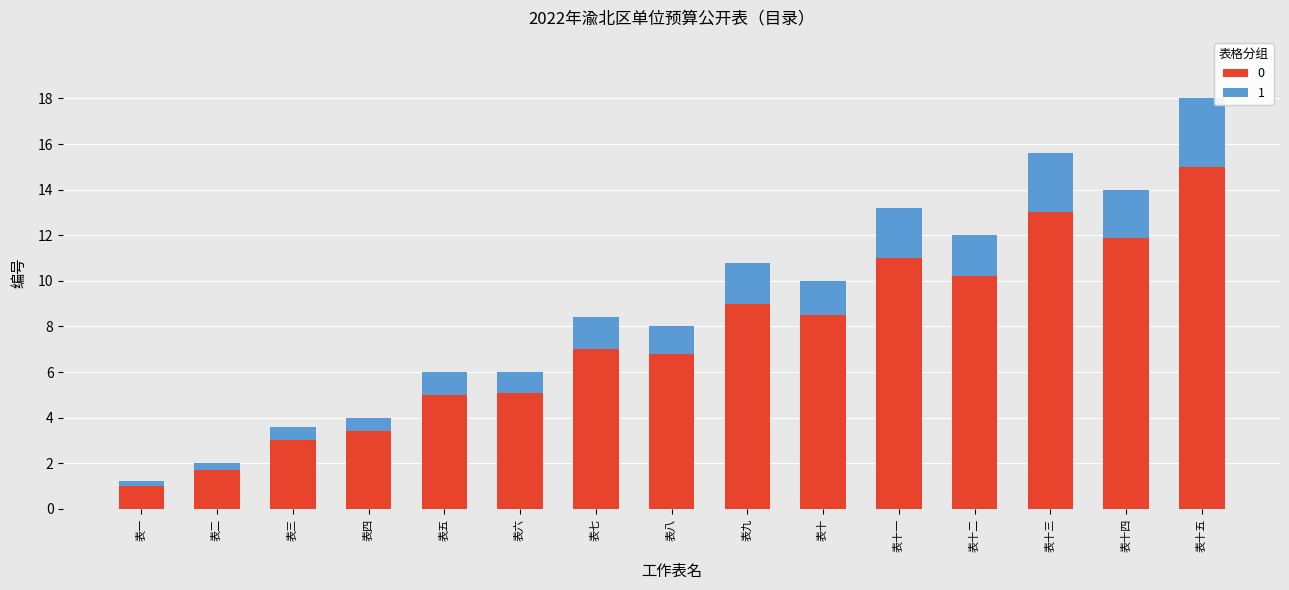

True or false: 0 has a value of 6.8 at 表八.

True